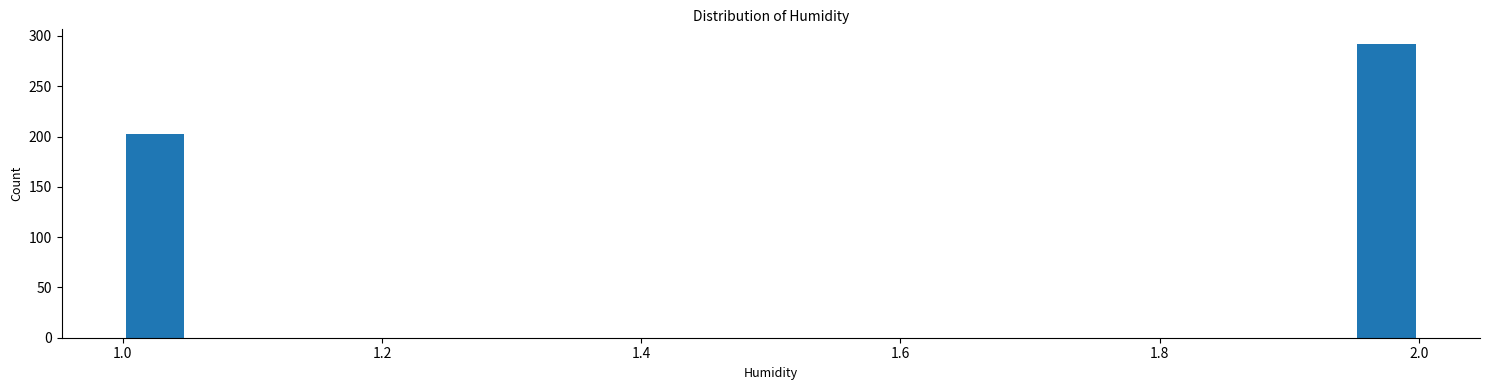

Around what value on the x-axis is the tallest bar? Give the approximate position of its centre, as read against the axis.

1.98